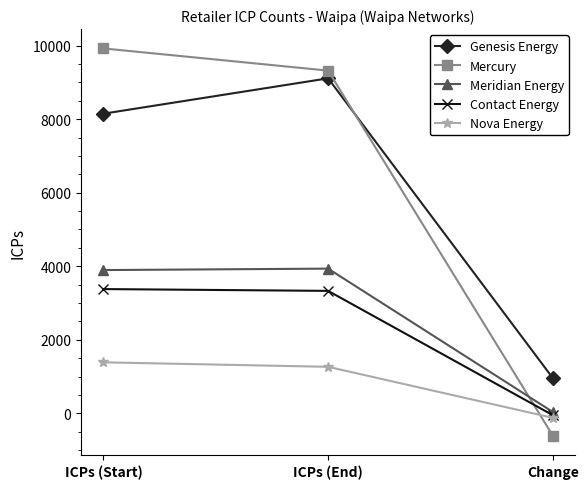

What are all the series names shown in the legend?

Genesis Energy, Mercury, Meridian Energy, Contact Energy, Nova Energy